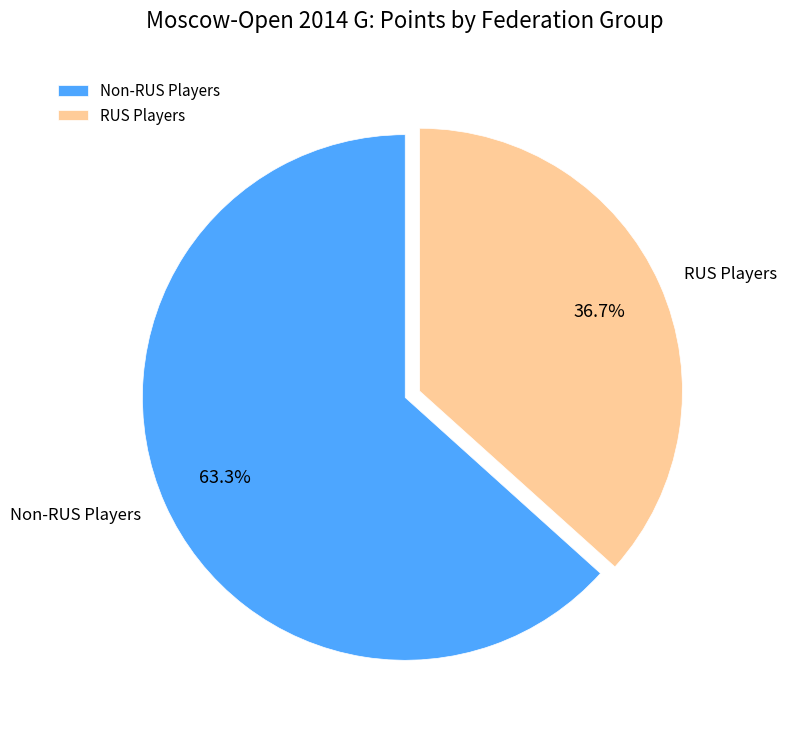

Which has a higher value, RUS Players or Non-RUS Players?

Non-RUS Players